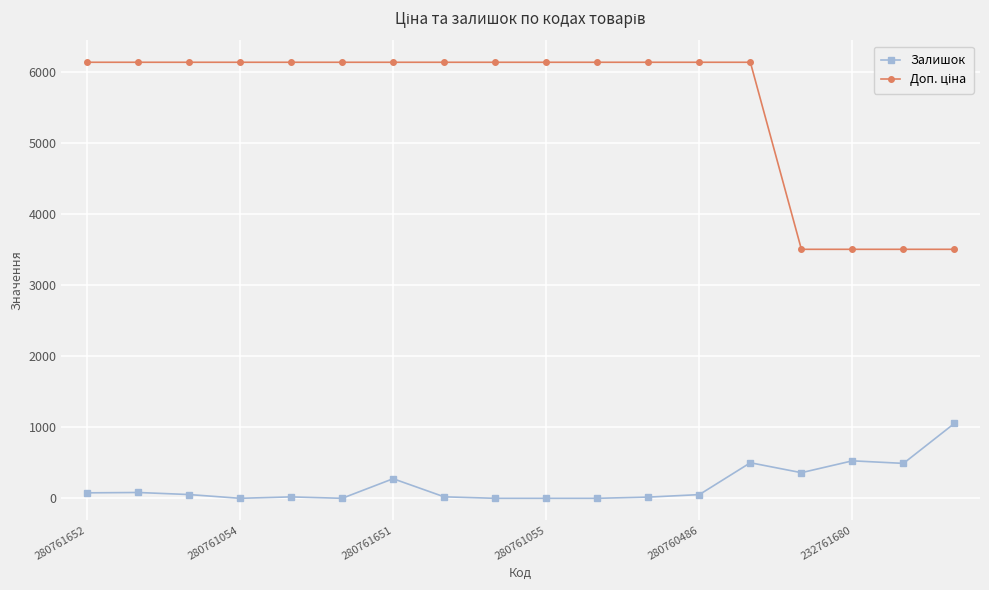

At how many categories does at least one series exceed 2443?

18